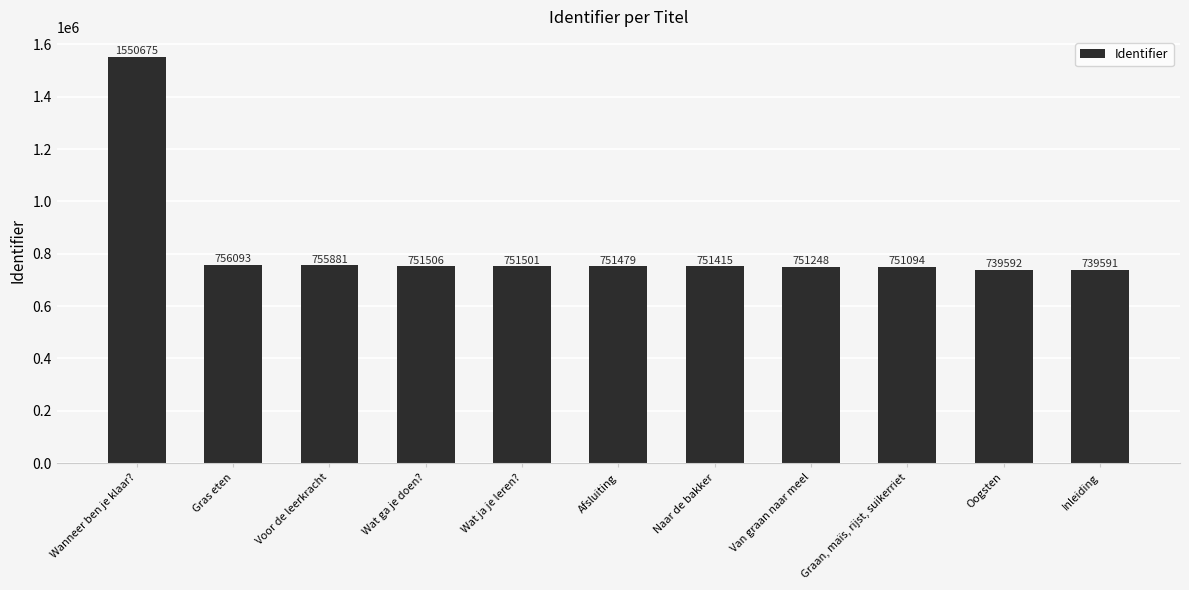

Read the value at Graan, maïs, rijst, suikerriet, to the nearest 100.

751100